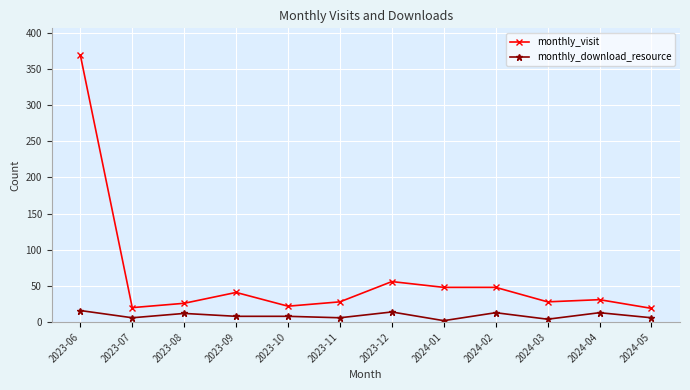

List the series in order of their overall mean, lowest first.

monthly_download_resource, monthly_visit